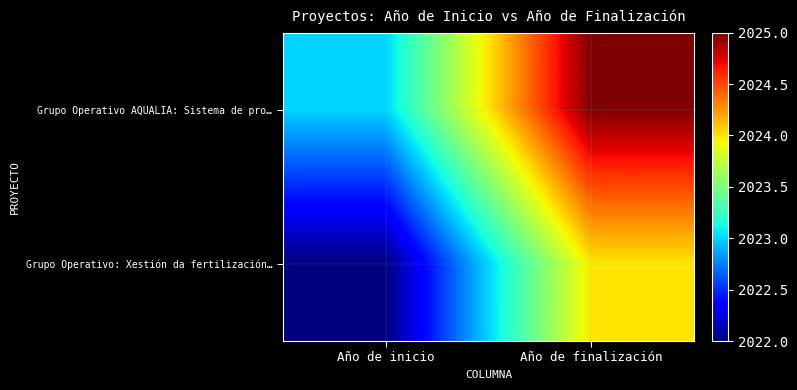

At which category does the chart reach its peak across all series?

Año de finalización